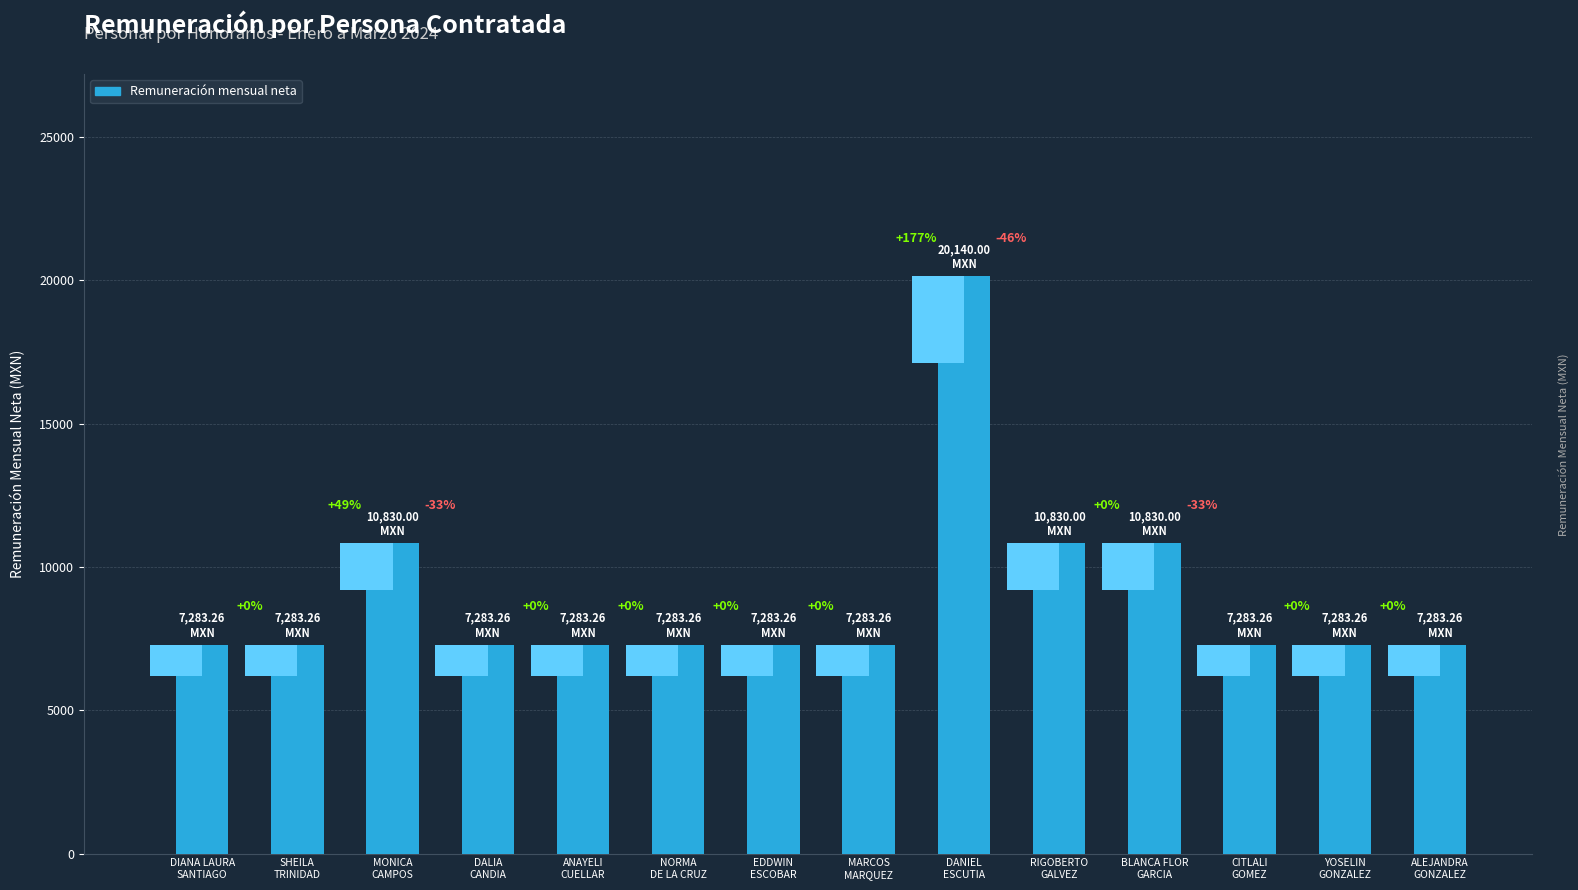

Which has a higher value, MARCOS
MARQUEZ or RIGOBERTO
GALVEZ?

RIGOBERTO
GALVEZ